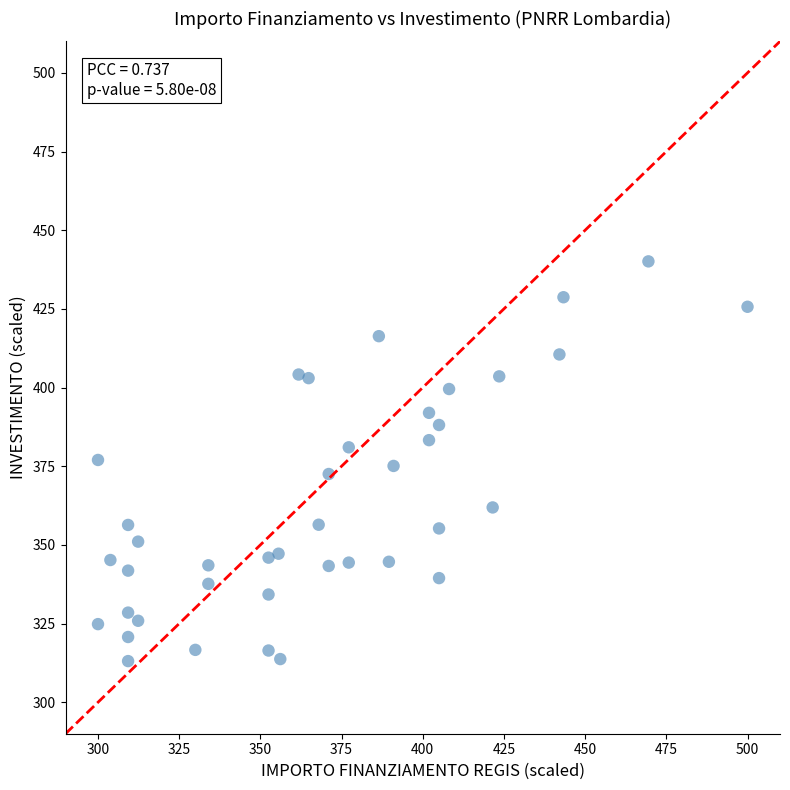

What is the range of Y values (max minus min)?

127.0